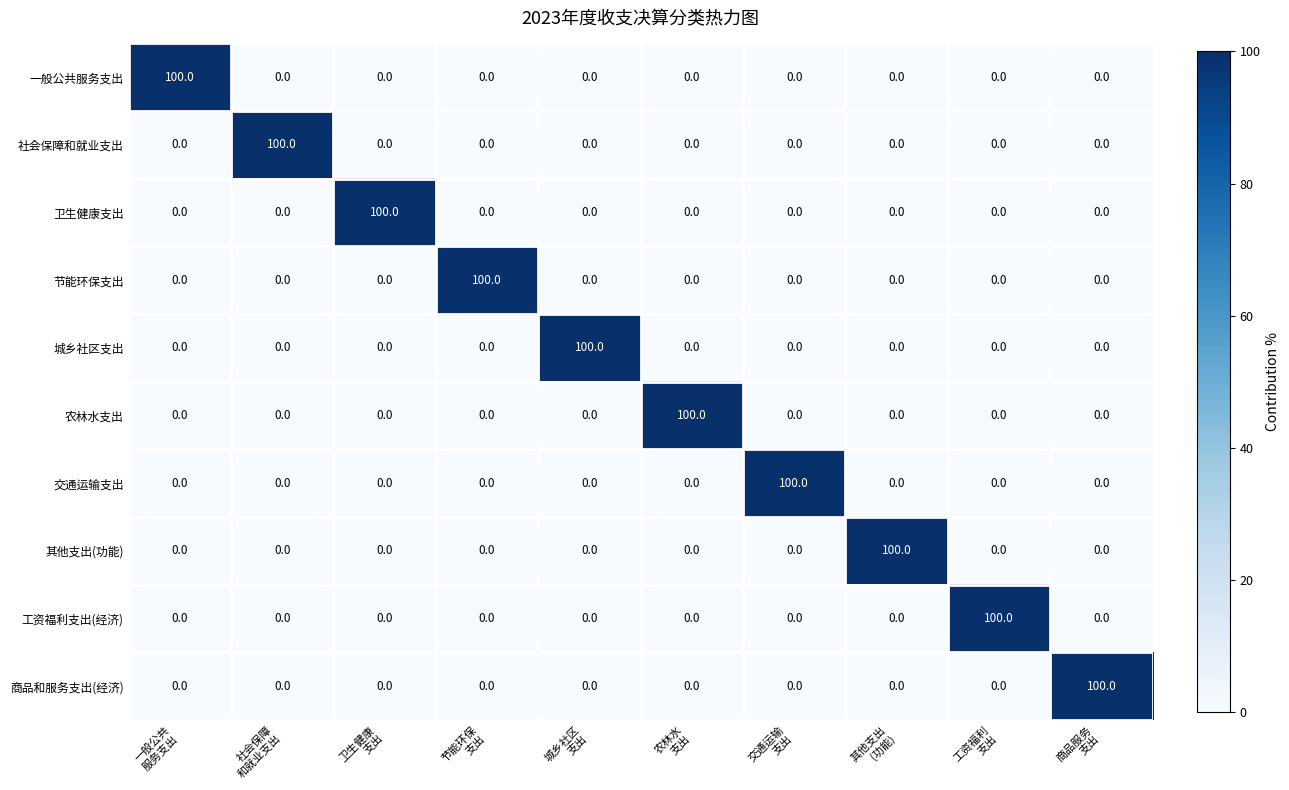

What is the difference between the maximum and minimum values in the 其他支出(功能) series?

100